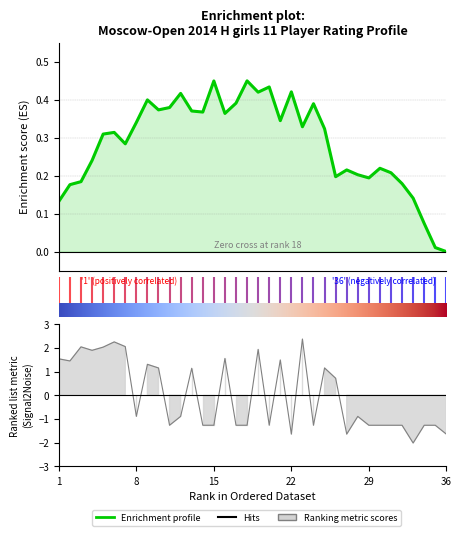

How many interior local valleys (lower than both neighbors) does the data have?

9